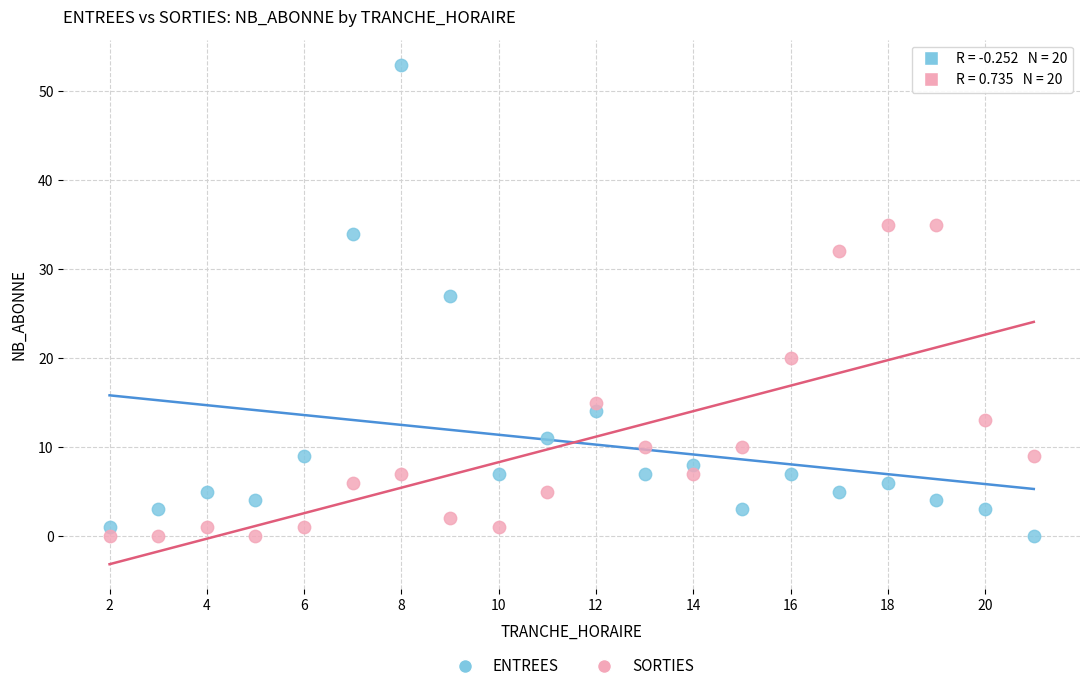

Which series has the widest spread of Y values?

ENTREES